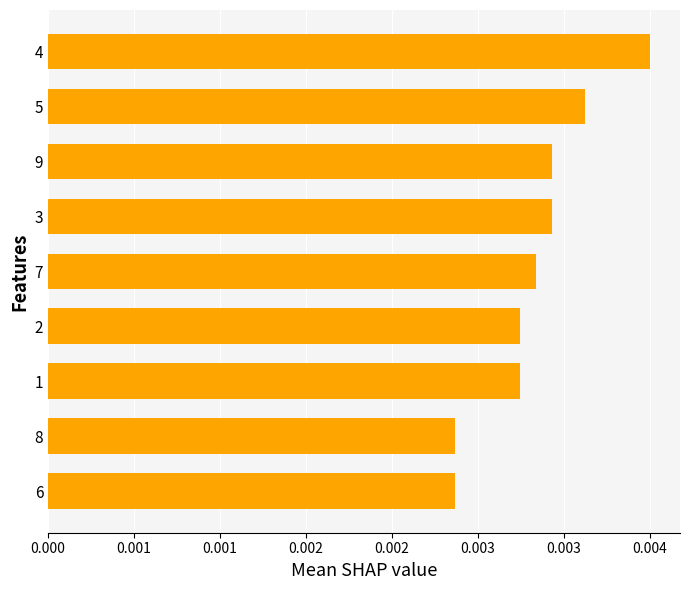

Does the chart contain any negative values?

No